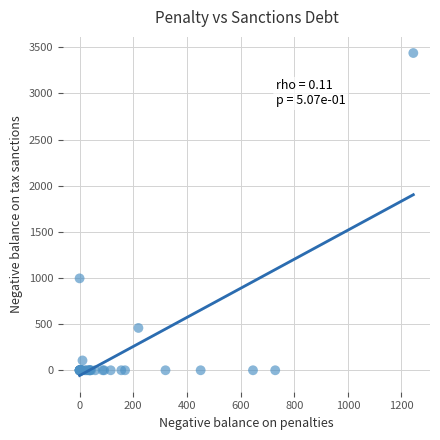

What Y value in the scatter plot is closest to 1719?

996.1